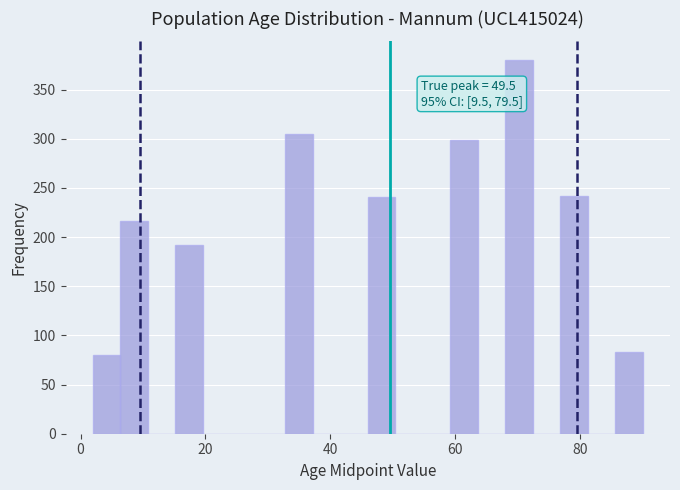

Around what value on the x-axis is the tallest bar? Give the approximate position of its centre, as read against the axis.

70